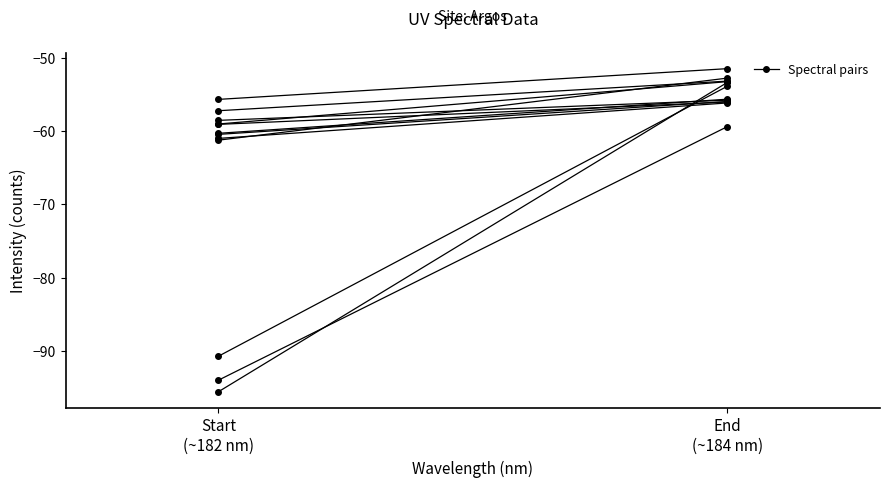

At which category does the chart reach its minimum across all series?

Start
(~182 nm)